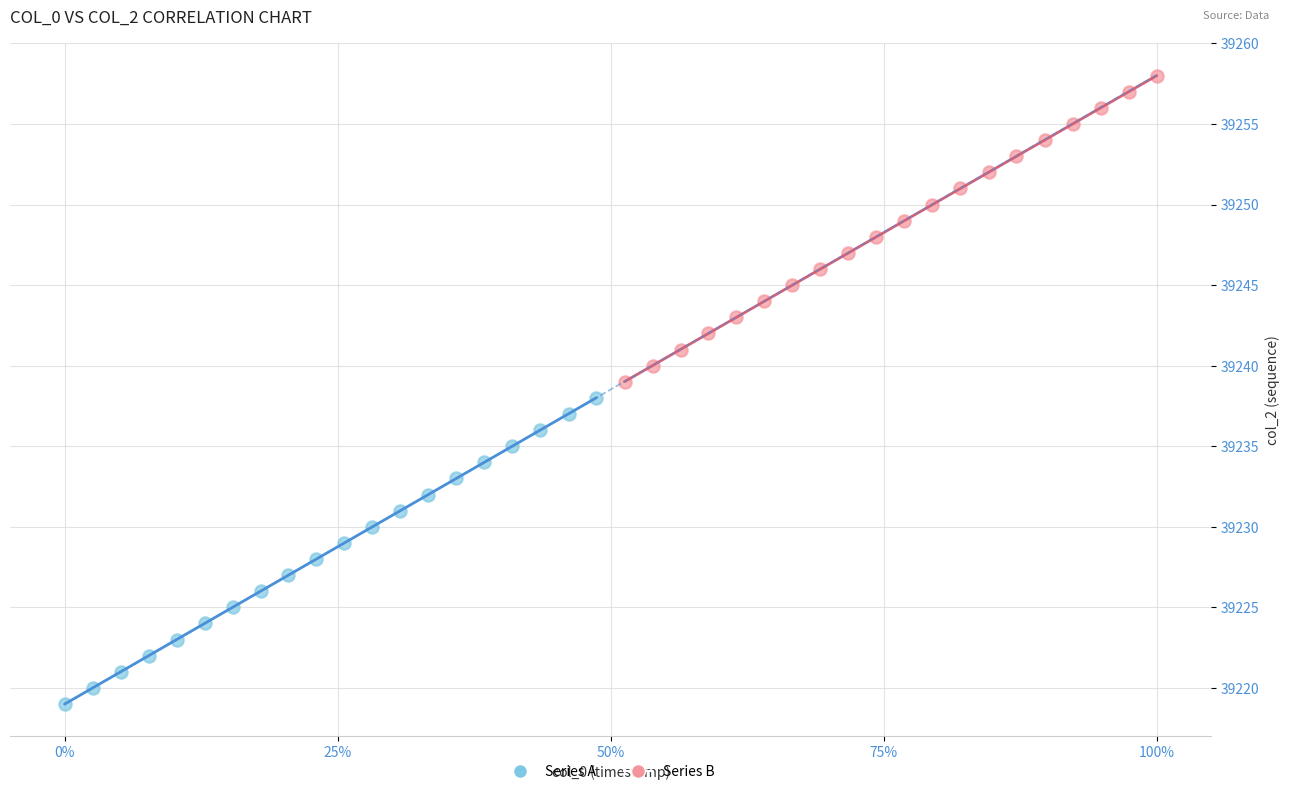

Which series contains the highest Y value?

Series B